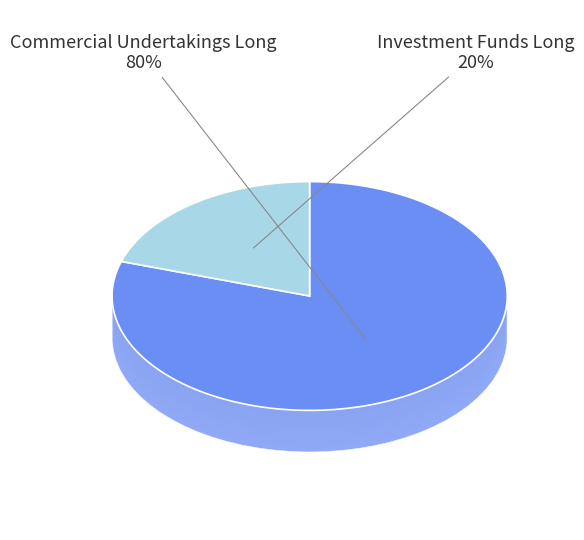

Which category has the biggest portion of the pie?

Commercial Undertakings Long